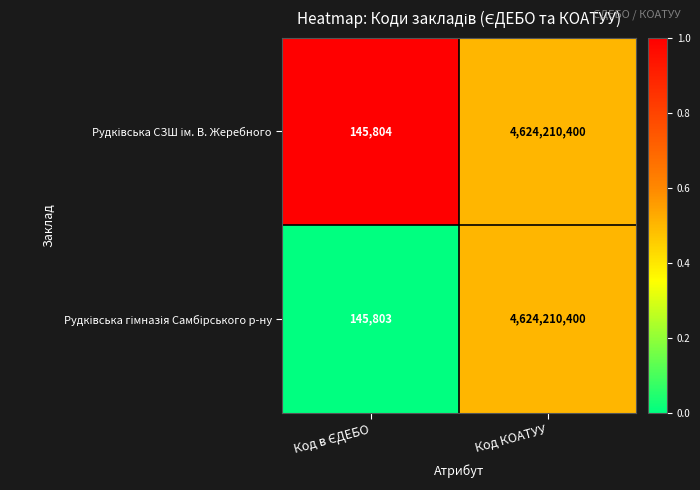

At which category is the sum across all series the highest?

Код КОАТУУ